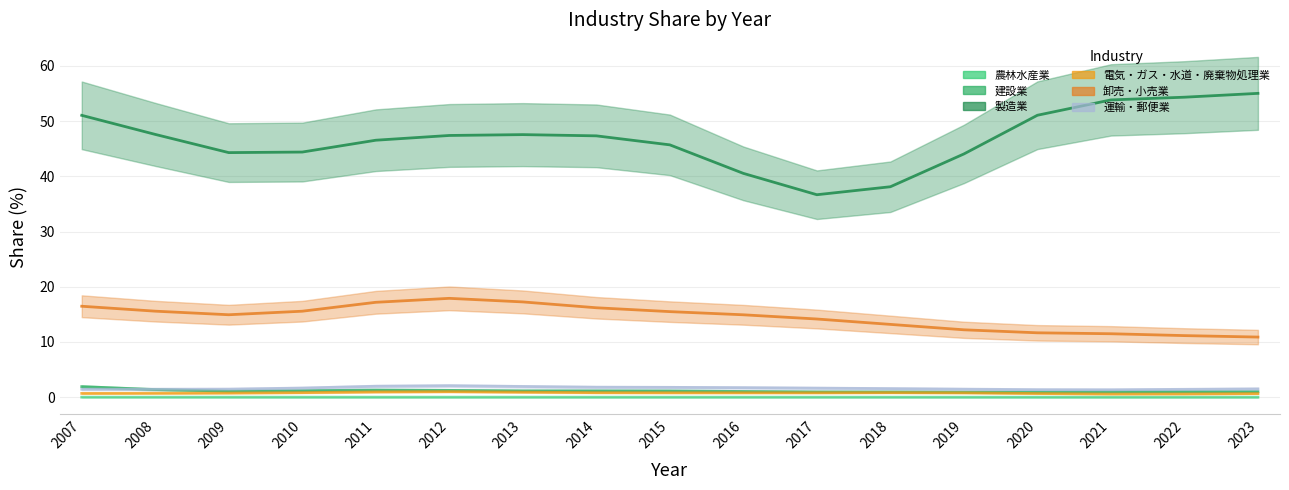

After their last crossing, which series has the higher values: 運輸・郵便業 or 建設業?

運輸・郵便業